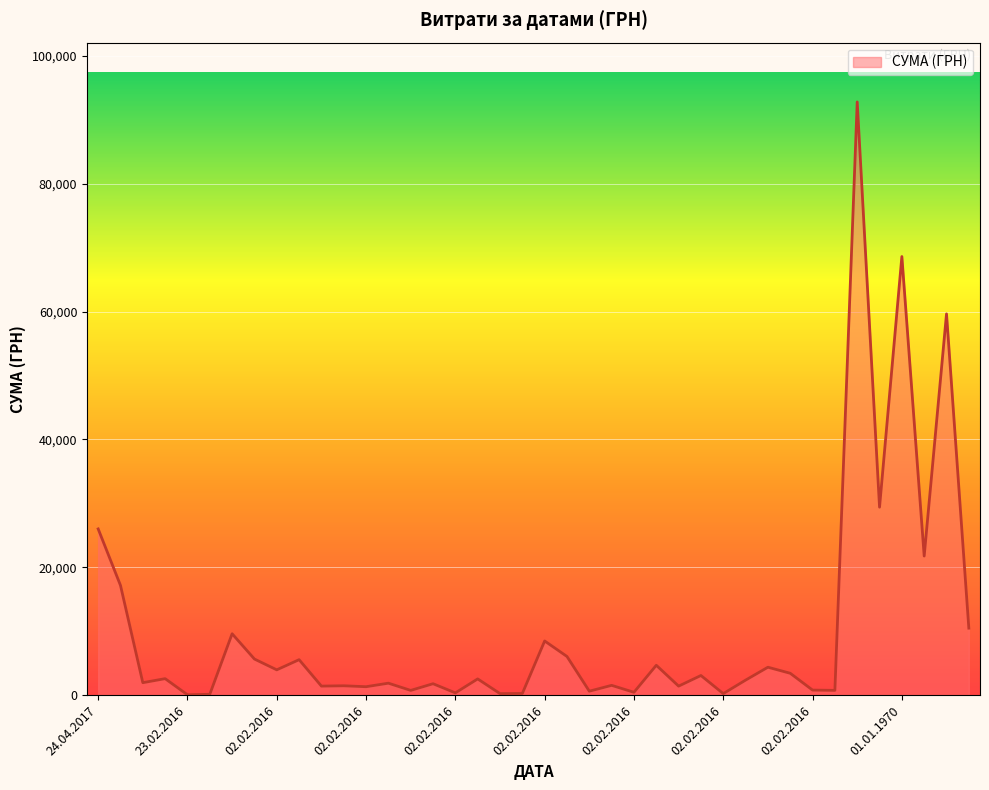

What is the difference between the maximum and minimum values?

92719.9